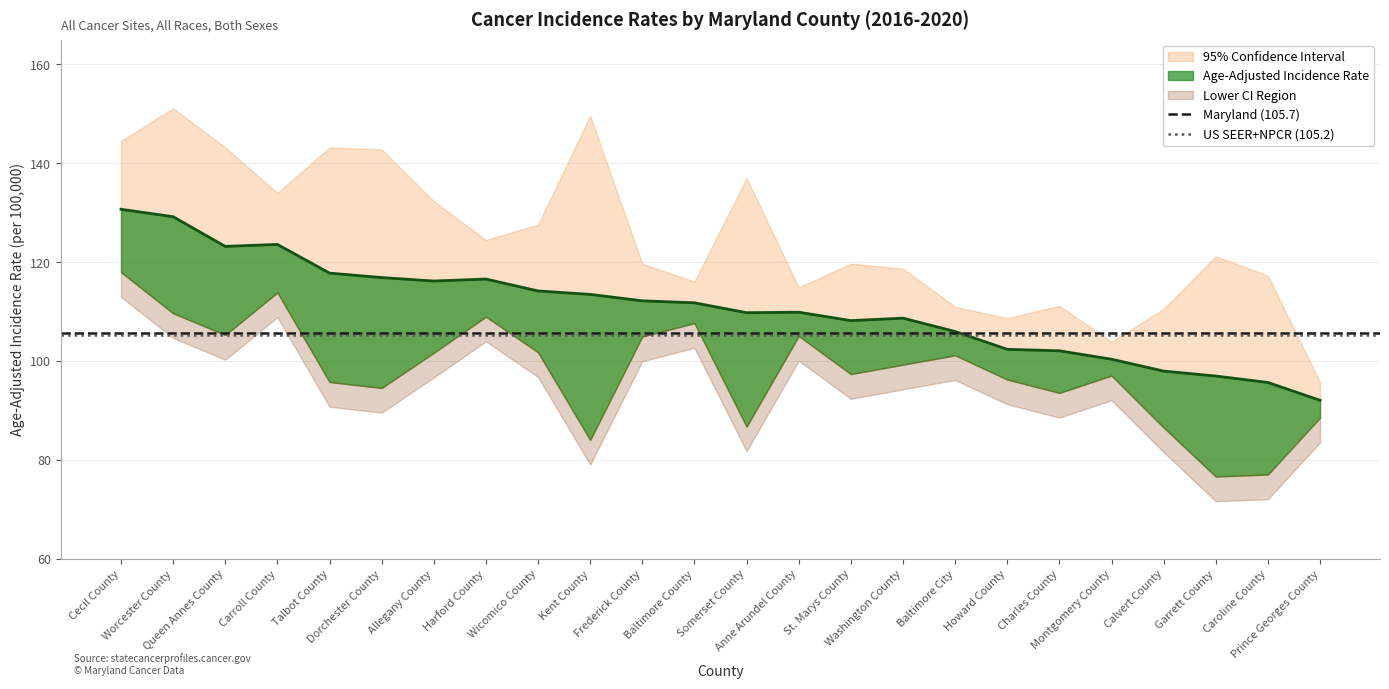

What is the approximate value of US SEER+NPCR (105.2) at Worcester County?

105.2